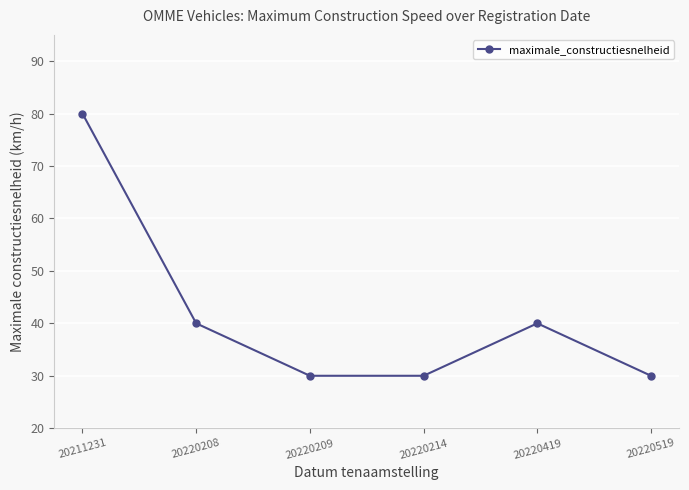

How many values are between 30 and 40?

5